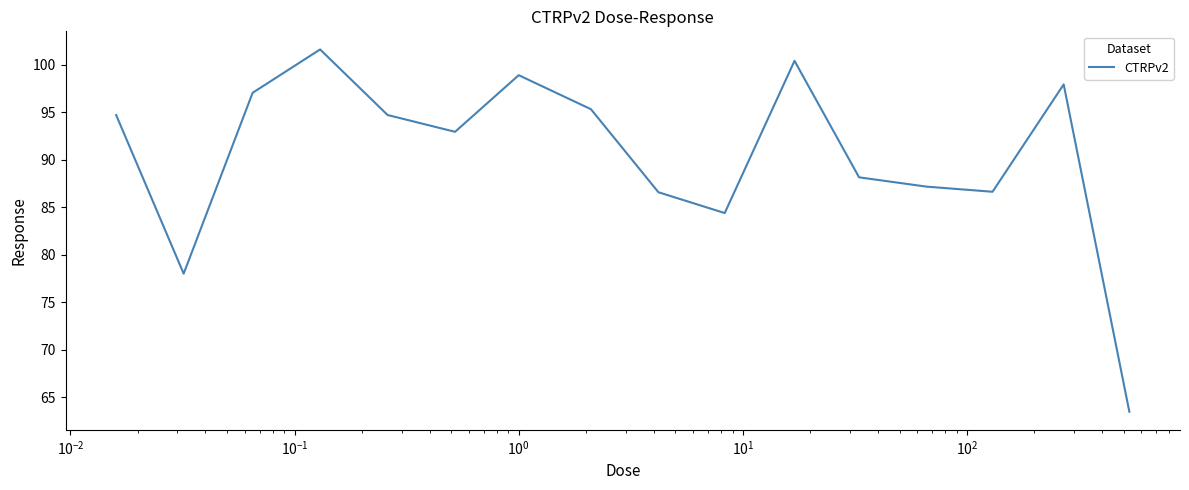

What is the minimum value shown in the chart?

63.5